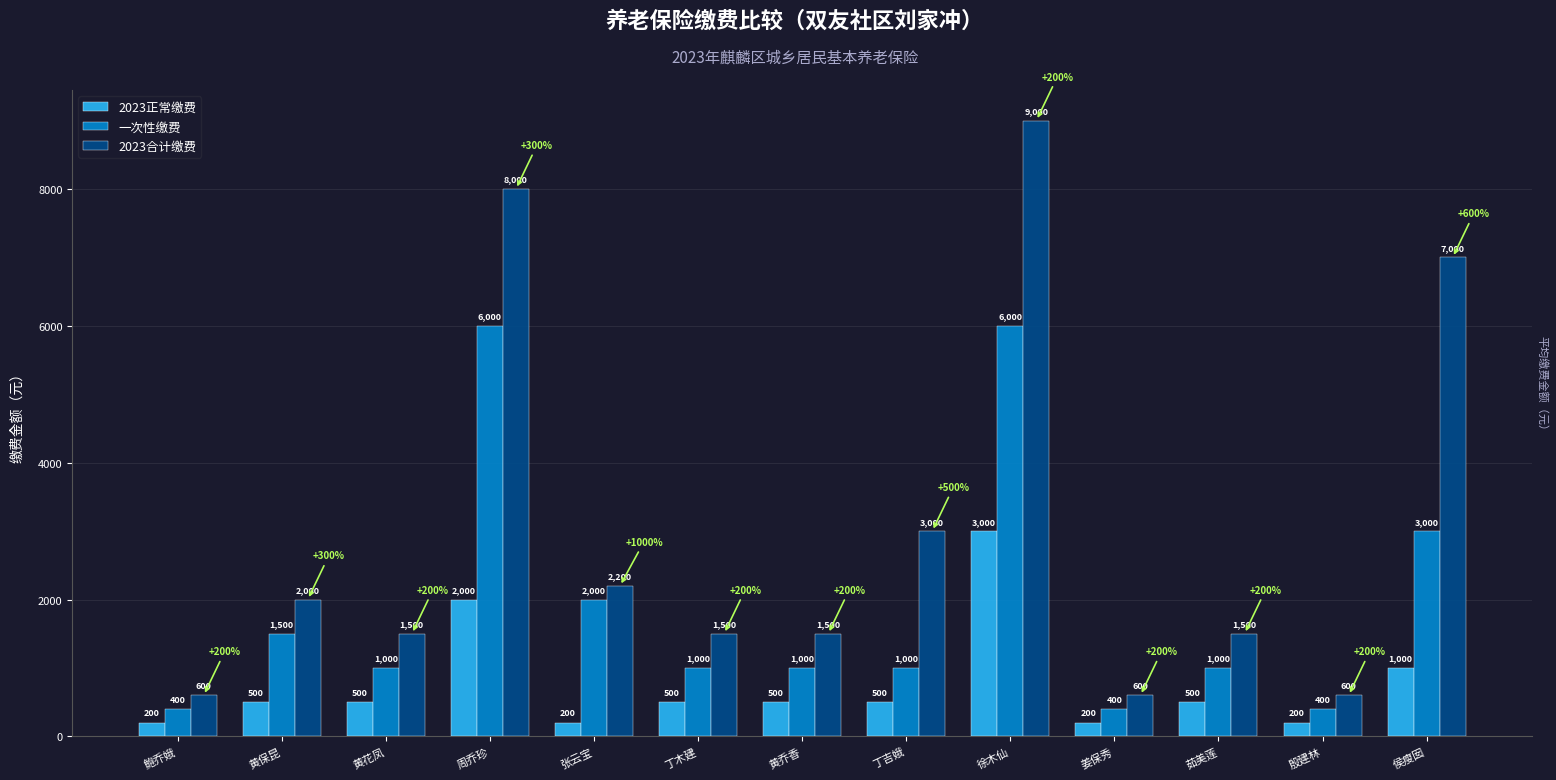

Is it true that 2023合计缴费 equals 333 at 丁木建?

False